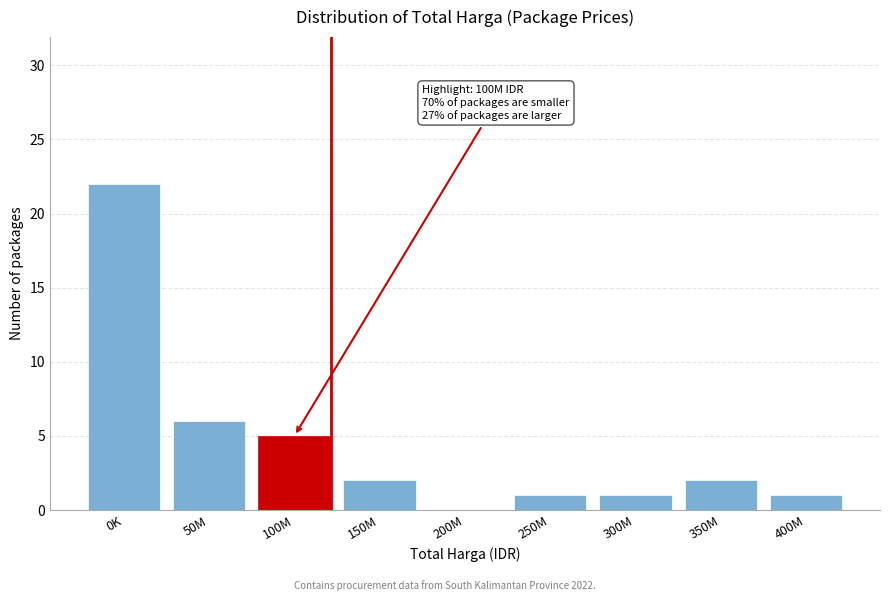

Reading right to left, list all the values displayed in this chart.

400M=1	350M=2	300M=1	250M=1	200M=0	150M=2	100M=5	50M=6	0K=22